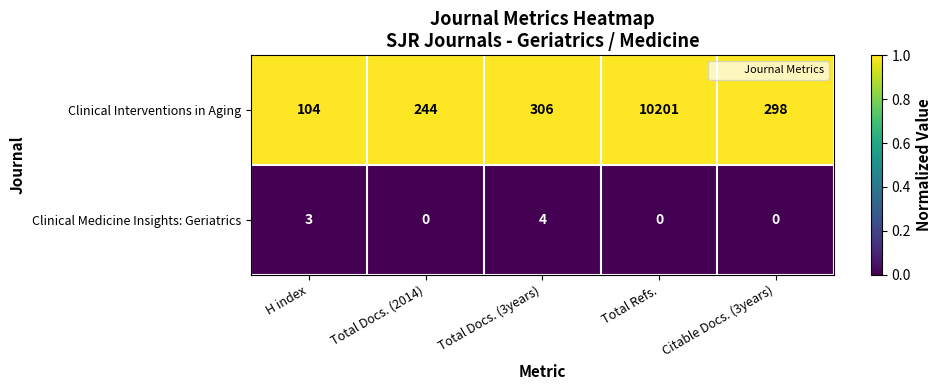

What is the greatest value displayed?

10201